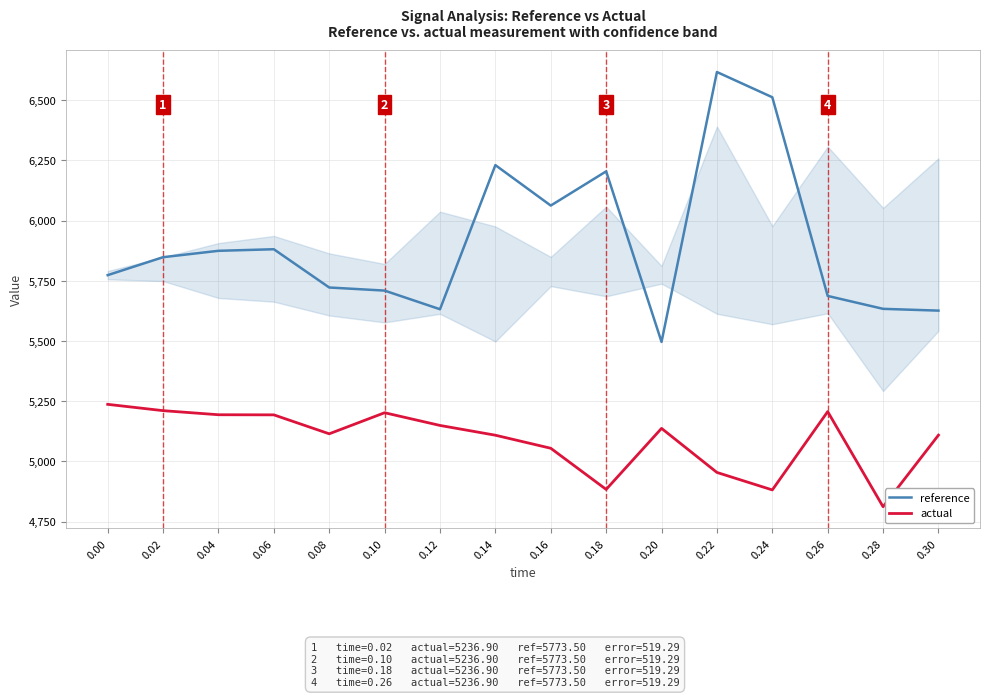

Which series changed the most between 0.00 and 0.14?

reference